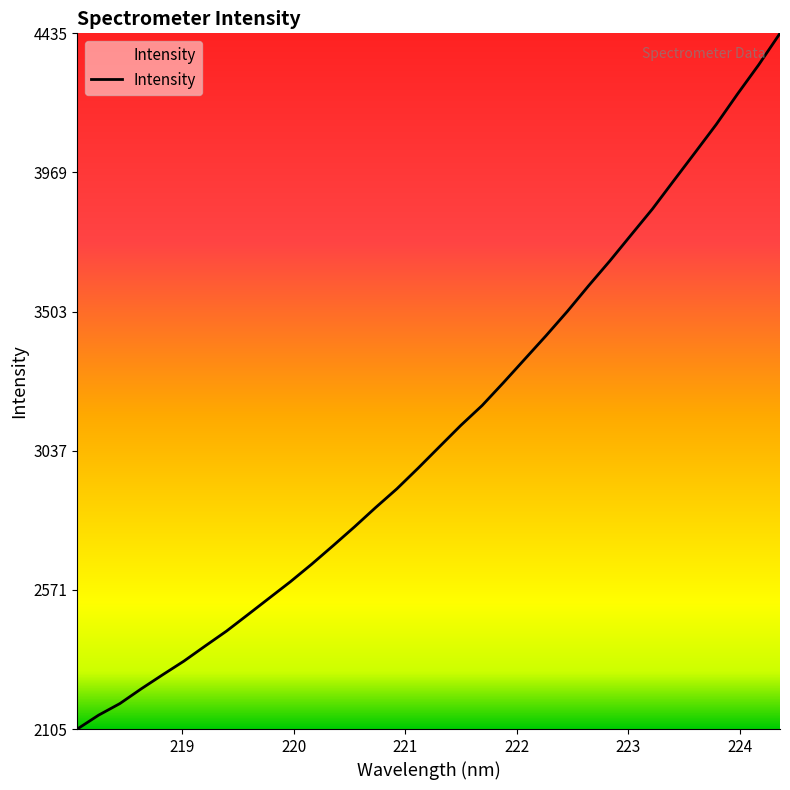

What is the difference between the maximum and minimum values?

2329.9